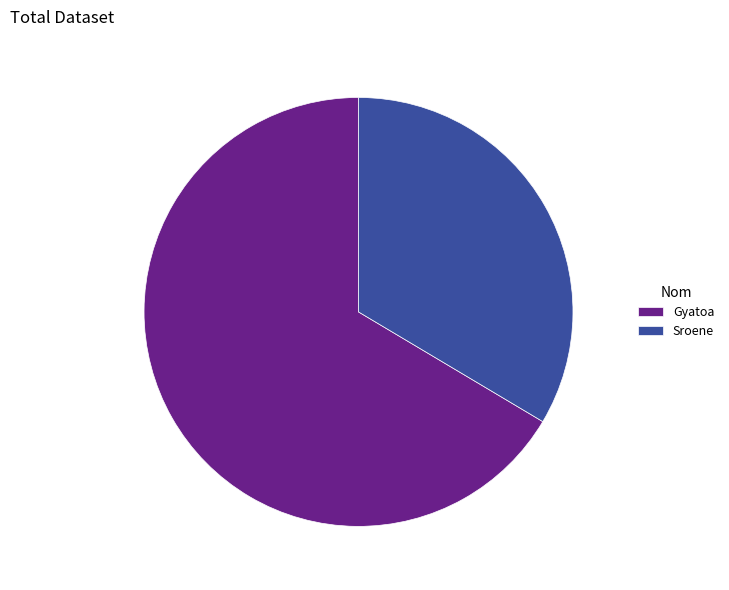

The Gyatoa slice represents 66% of the pie. True or false?

True